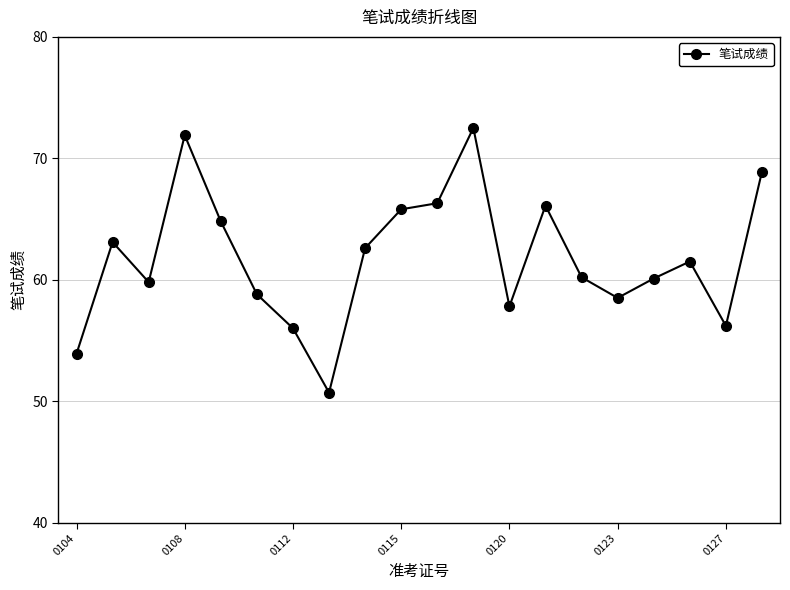

How many series are shown in this chart?

1